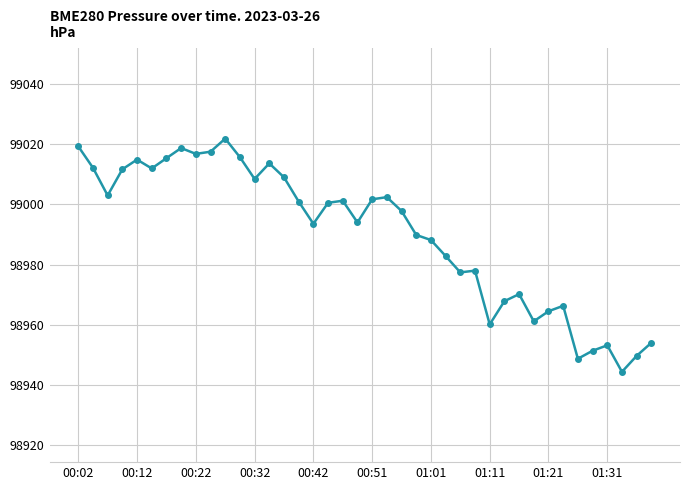

What is the smallest value displayed?

98944.4